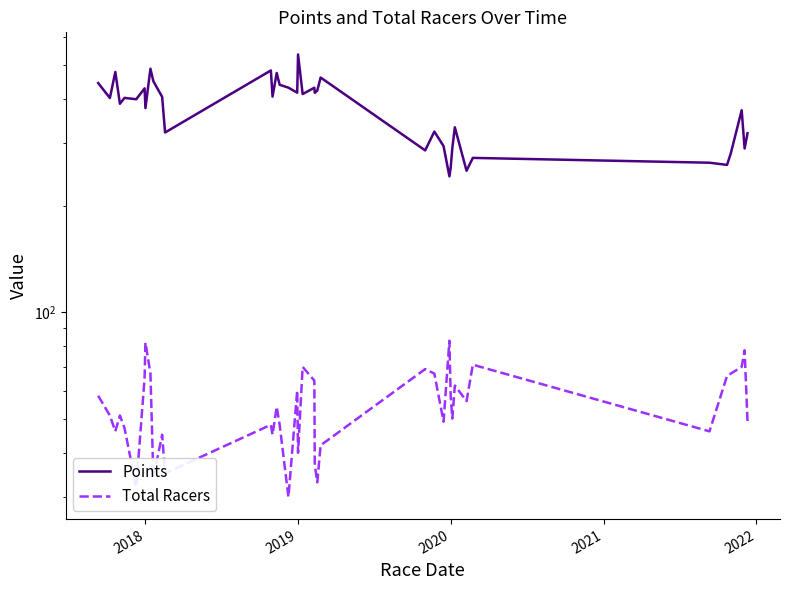

Is it true that Total Racers equals 111.0 at 9?

False